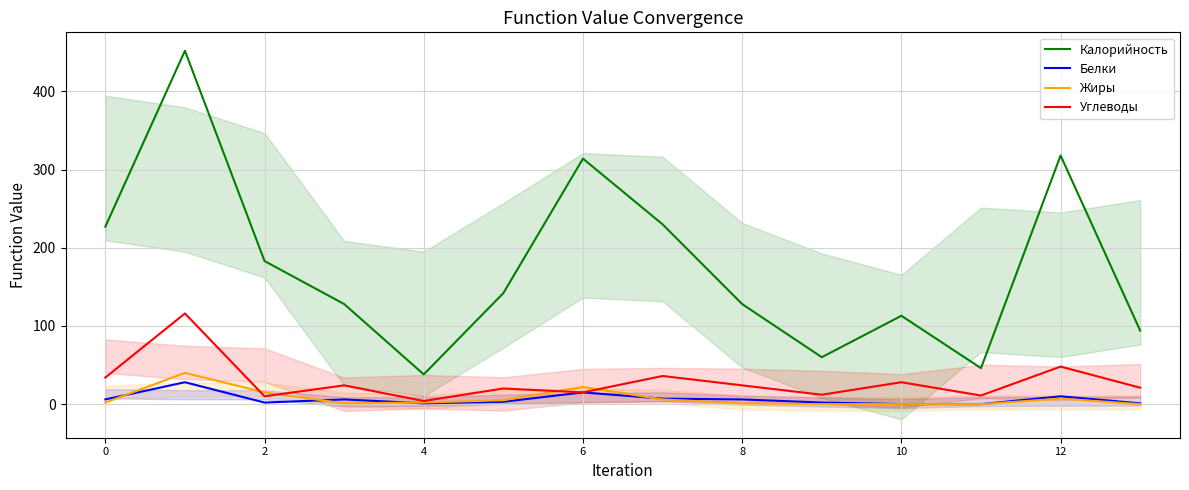

The value of Калорийность at 2 is 183. True or false?

True